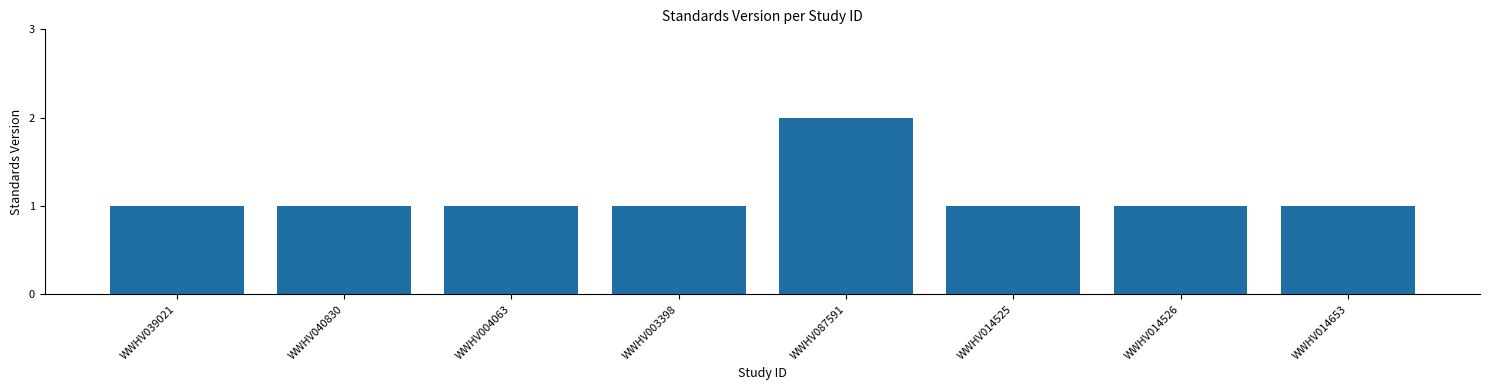

Is it true that the value at WWHV004063 is 1?

True